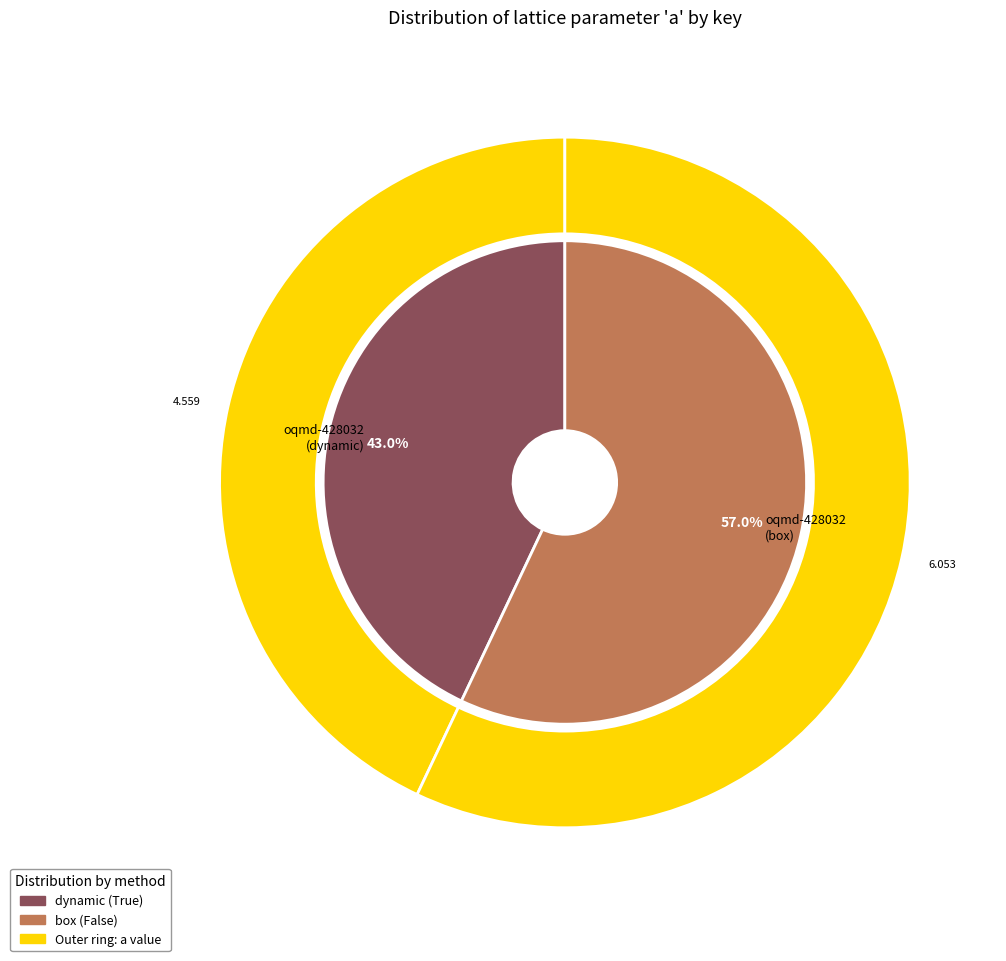

Does any single category account for the majority?

Yes